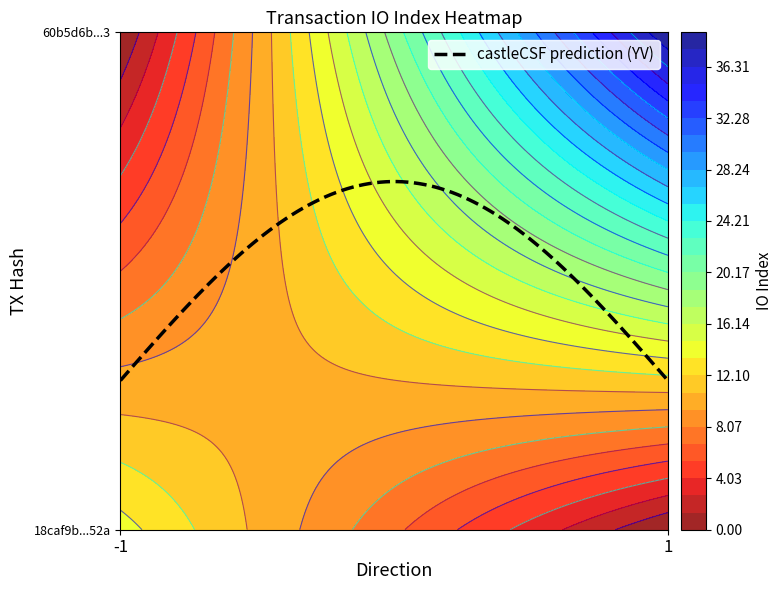

Between io_index and direction, which is larger?

io_index